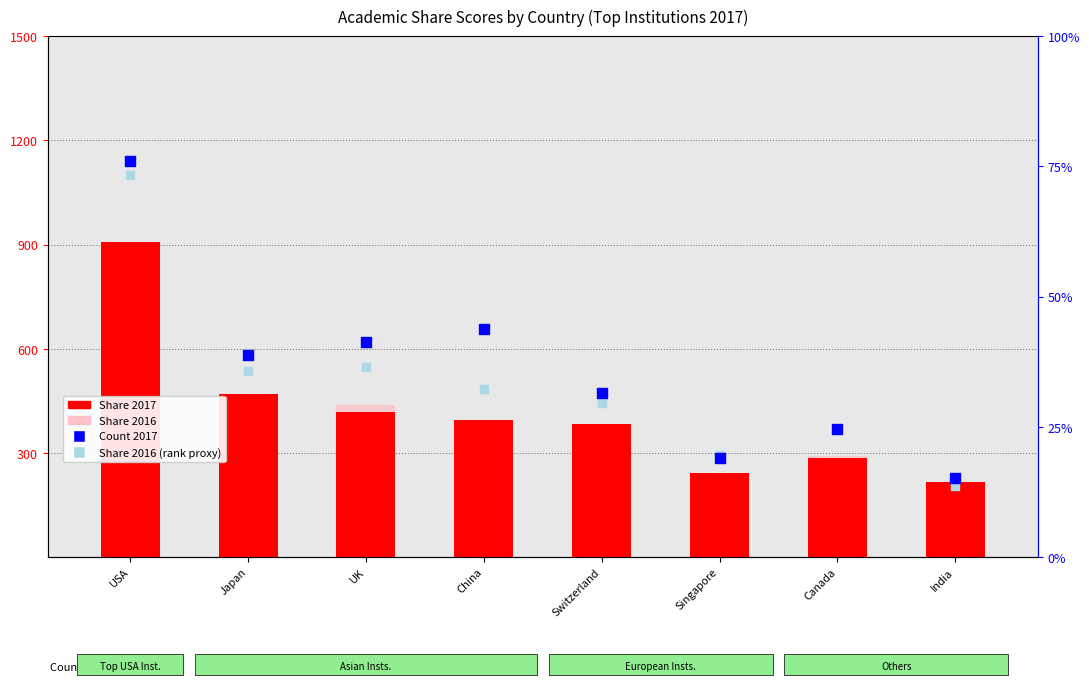

Which series reaches the minimum Y coordinate?

Share 2016